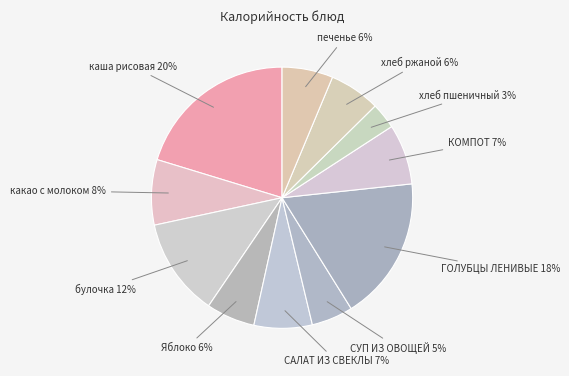

Which category has the smallest portion of the pie?

хлеб пшеничный